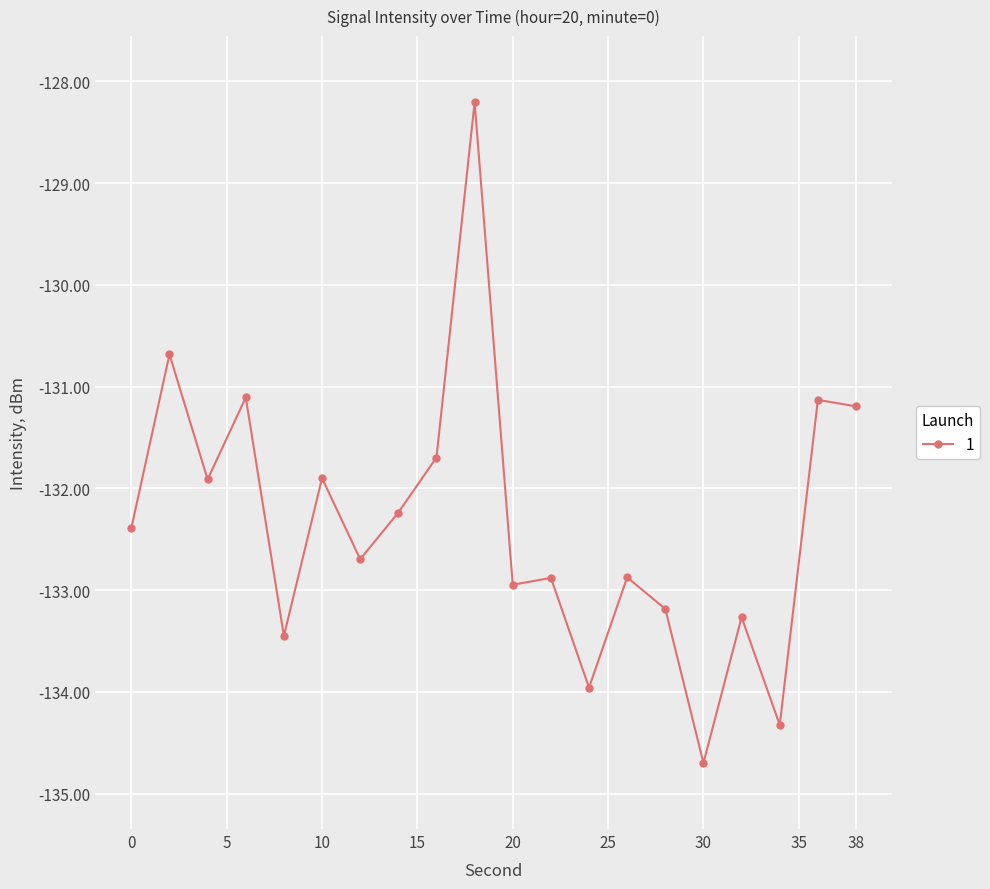

Reading left to right, extract all data points from this chart.

-132.4	-130.7	-131.9	-131.1	-133.4	-131.9	-132.7	-132.2	-131.7	-128.2	-132.9	-132.9	-134.0	-132.9	-133.2	-134.7	-133.3	-134.3	-131.1	-131.2